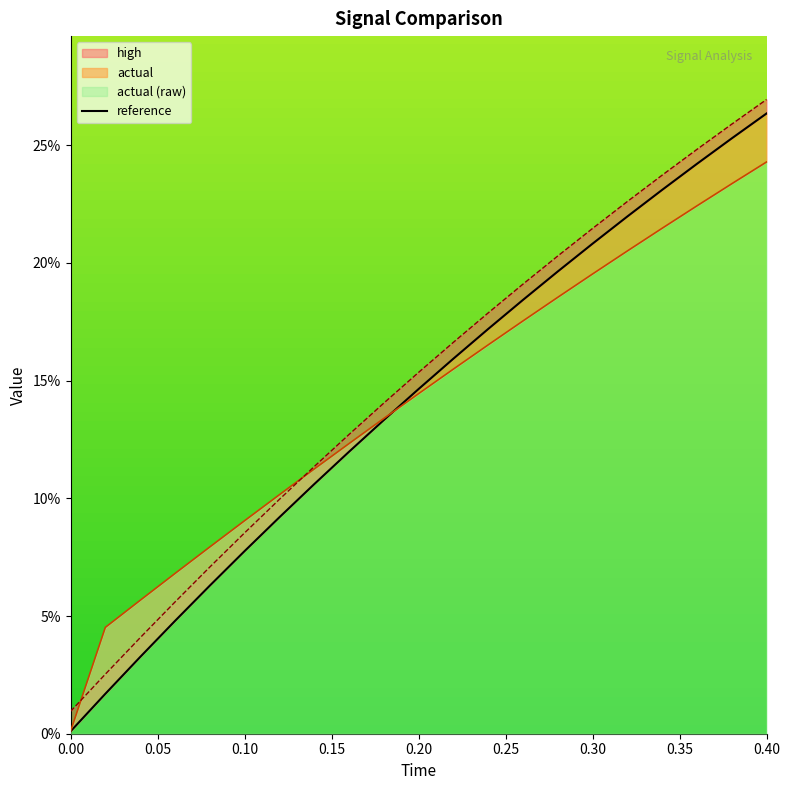

True or false: there are more than 2 points higher than both neighbors.

False